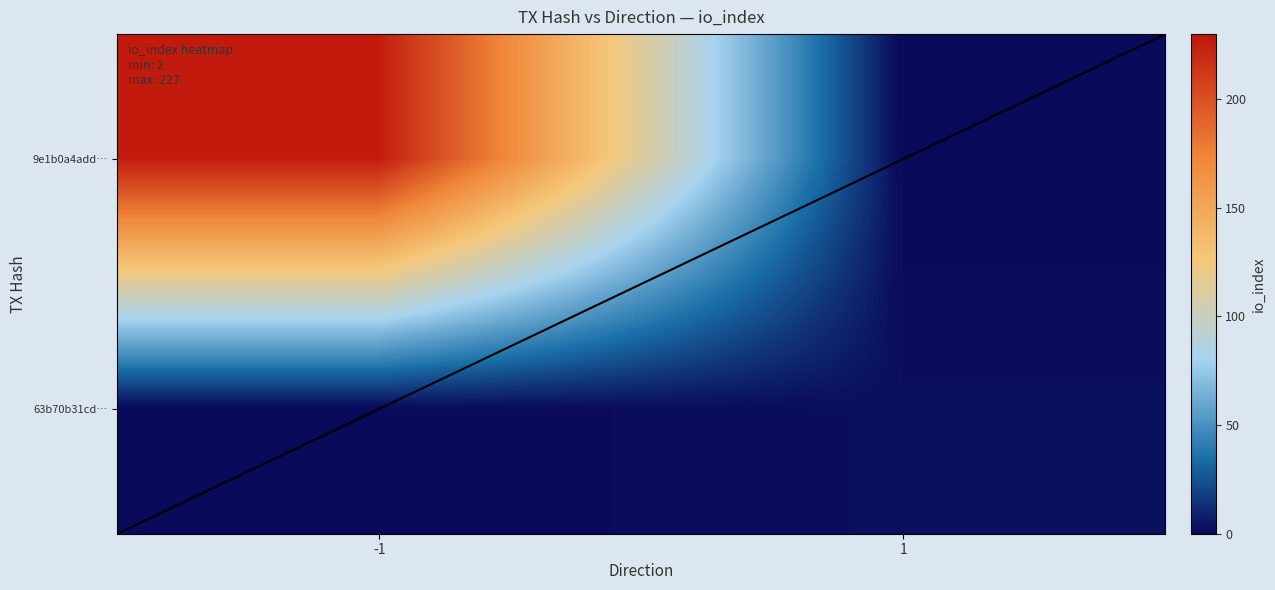

What value does the 63b70b31cd… series have at 1?

2